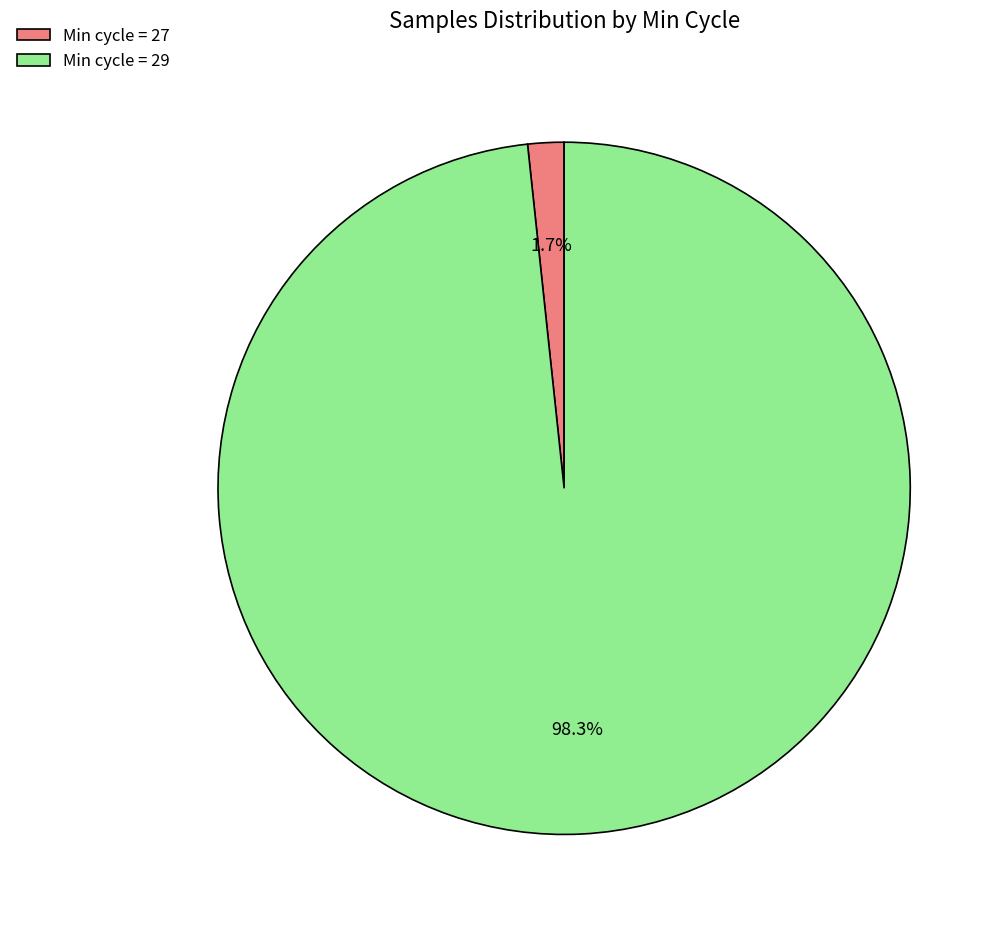

Which category accounts for the majority?

Min cycle = 29